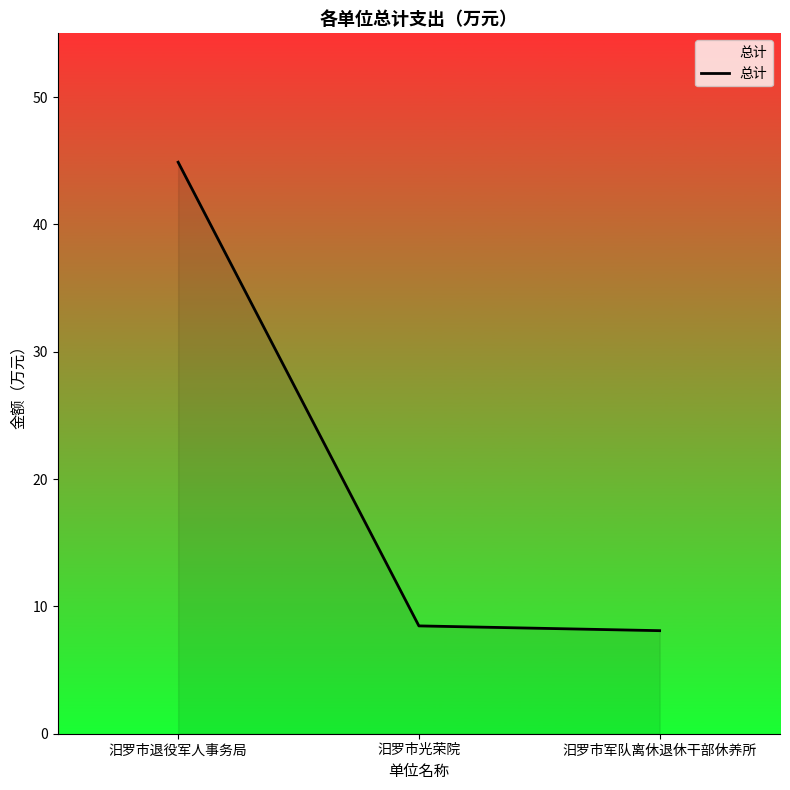

Reading right to left, transcribe all the data shown in this chart.

汨罗市军队离休退休干部休养所=8.1	汨罗市光荣院=8.5	汨罗市退役军人事务局=44.9